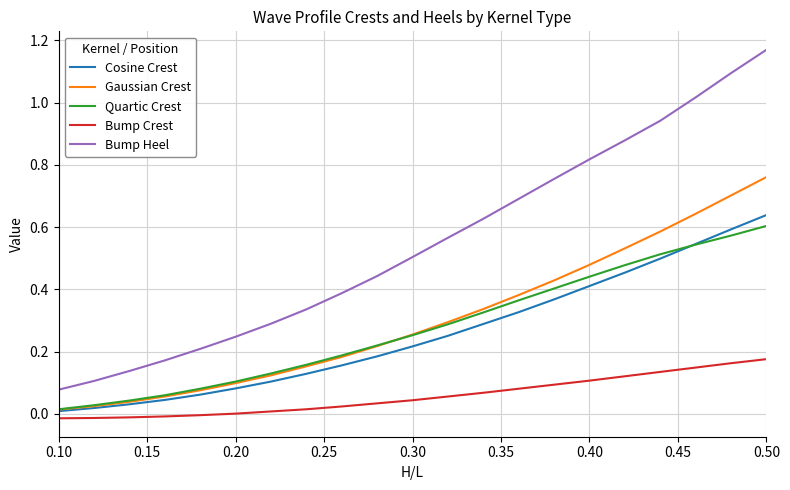

Which series has the widest spread of values?

Bump Heel